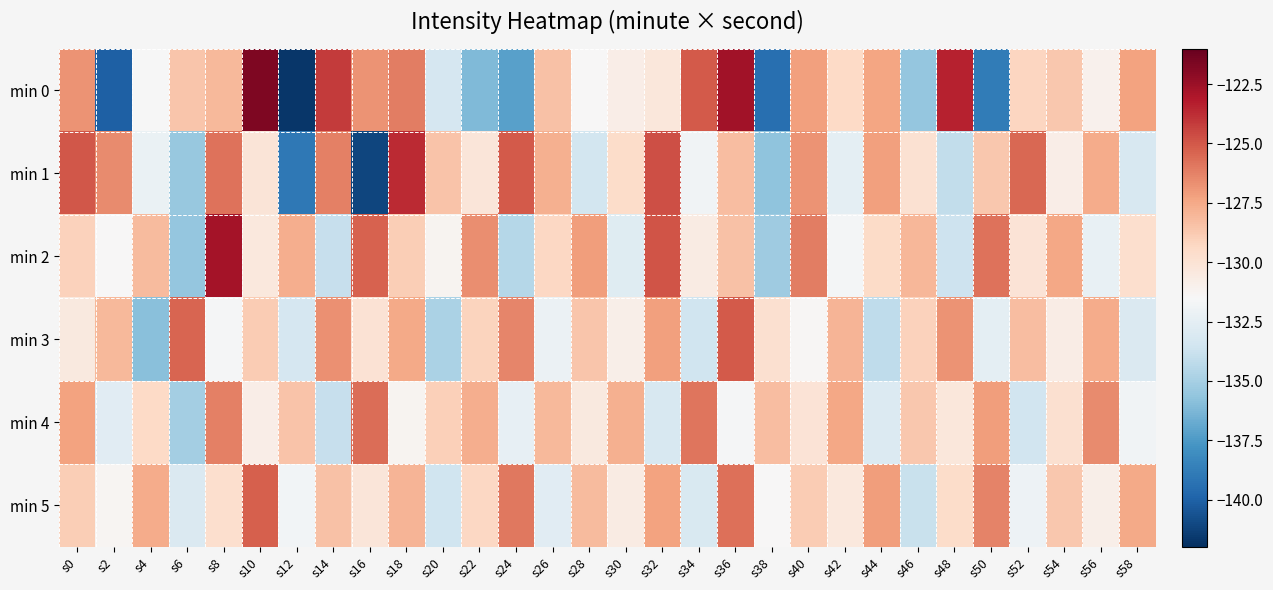

Reading left to right, extract all data points from this chart.

min 0: s0=-126.8	s2=-140.0	s4=-131.5	s6=-128.6	s8=-128.1	s10=-121.7	s12=-141.7	s14=-124.2	s16=-126.8	s18=-126.2	s20=-133.2	s22=-136.1	s24=-137.2	s26=-128.4	s28=-131.4	s30=-130.8	s32=-130.3	s34=-125.0	s36=-122.7	s38=-139.4	s40=-127.2	s42=-129.4	s44=-127.4	s46=-135.6	s48=-123.4	s50=-138.8	s52=-129.3	s54=-128.6	s56=-131.0	s58=-127.3
min 1: s0=-125.0	s2=-126.5	s4=-132.2	s6=-135.4	s8=-125.8	s10=-130.1	s12=-139.0	s14=-126.2	s16=-141.1	s18=-123.7	s20=-128.5	s22=-130.2	s24=-125.1	s26=-127.8	s28=-133.4	s30=-129.6	s32=-124.7	s34=-131.9	s36=-128.3	s38=-135.7	s40=-126.8	s42=-132.5	s44=-127.2	s46=-129.9	s48=-134.1	s50=-128.7	s52=-125.5	s54=-130.8	s56=-127.6	s58=-133.2
min 2: s0=-129.1	s2=-131.5	s4=-128.2	s6=-135.6	s8=-122.8	s10=-130.4	s12=-127.7	s14=-133.9	s16=-125.3	s18=-128.9	s20=-131.2	s22=-126.6	s24=-134.5	s26=-129.3	s28=-127.1	s30=-132.8	s32=-124.9	s34=-130.6	s36=-128.4	s38=-135.2	s40=-126.1	s42=-131.7	s44=-129.5	s46=-128.0	s48=-133.7	s50=-125.8	s52=-130.1	s54=-127.4	s56=-132.3	s58=-129.7
min 3: s0=-130.5	s2=-128.1	s4=-135.9	s6=-125.4	s8=-131.6	s10=-128.8	s12=-133.3	s14=-126.7	s16=-130.0	s18=-127.5	s20=-134.8	s22=-129.2	s24=-126.4	s26=-132.1	s28=-128.6	s30=-130.9	s32=-127.2	s34=-133.6	s36=-125.1	s38=-129.8	s40=-131.4	s42=-127.9	s44=-134.2	s46=-129.1	s48=-126.8	s50=-132.5	s52=-128.3	s54=-130.7	s56=-127.6	s58=-133.0
min 4: s0=-127.3	s2=-132.7	s4=-129.4	s6=-135.1	s8=-126.2	s10=-130.8	s12=-128.5	s14=-133.9	s16=-125.6	s18=-131.2	s20=-129.0	s22=-127.7	s24=-132.4	s26=-128.1	s28=-130.5	s30=-127.8	s32=-133.2	s34=-125.9	s36=-131.6	s38=-128.3	s40=-130.1	s42=-127.4	s44=-132.9	s46=-128.7	s48=-130.3	s50=-127.1	s52=-133.5	s54=-129.8	s56=-126.5	s58=-131.9
min 5: s0=-128.9	s2=-131.3	s4=-127.6	s6=-133.0	s8=-129.7	s10=-125.2	s12=-131.8	s14=-128.4	s16=-130.2	s18=-127.9	s20=-133.6	s22=-129.3	s24=-126.0	s26=-132.7	s28=-128.2	s30=-130.6	s32=-127.3	s34=-133.1	s36=-125.7	s38=-131.5	s40=-128.8	s42=-130.4	s44=-127.1	s46=-133.8	s48=-129.6	s50=-126.3	s52=-132.0	s54=-128.7	s56=-130.9	s58=-127.5